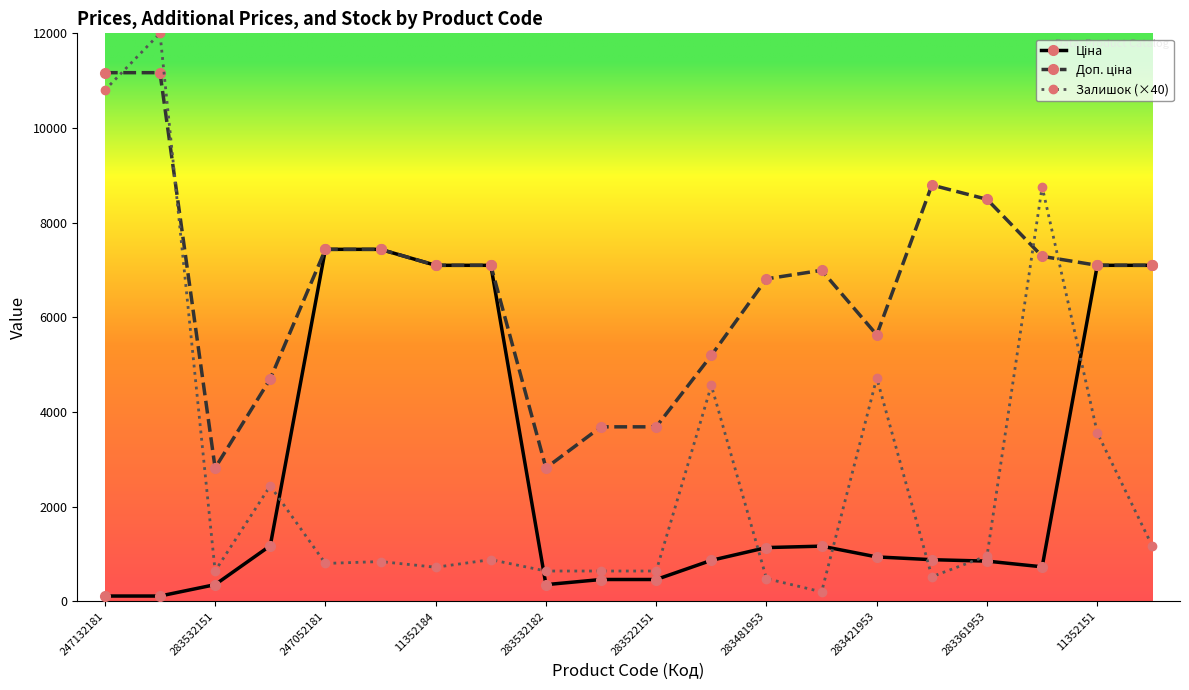

What is the maximum value for Залишок (×40)?

12000.0